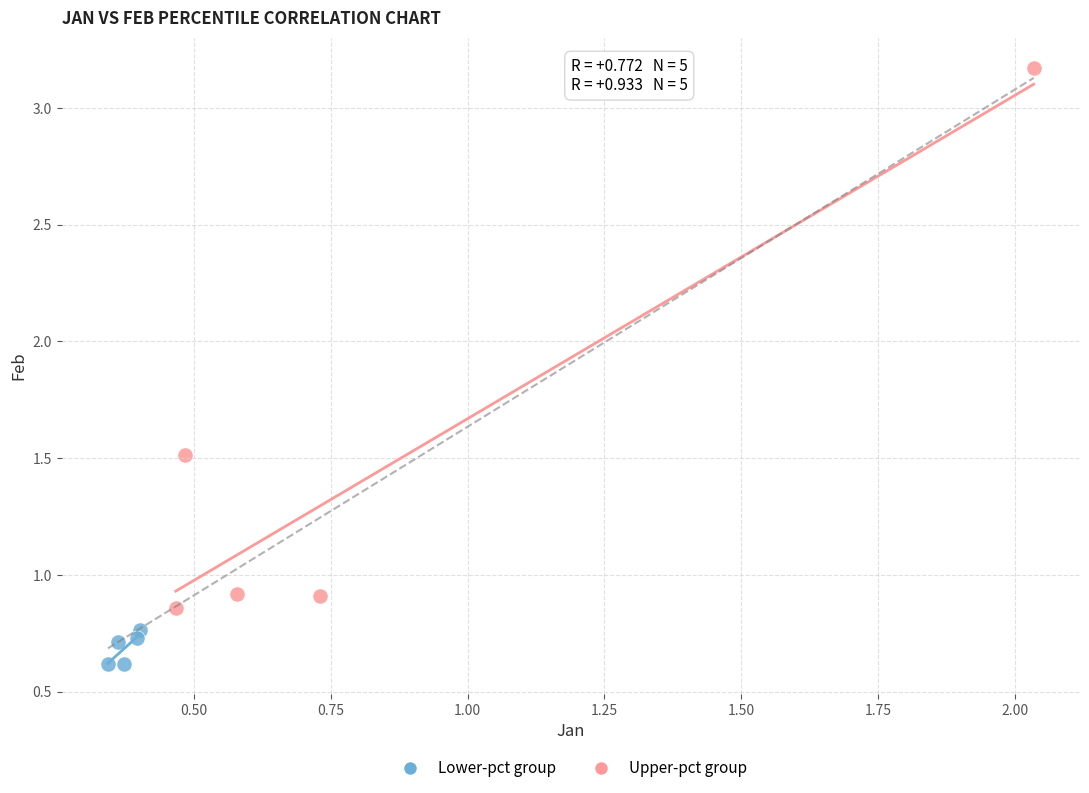

Which series reaches the maximum Y coordinate?

Upper-pct group